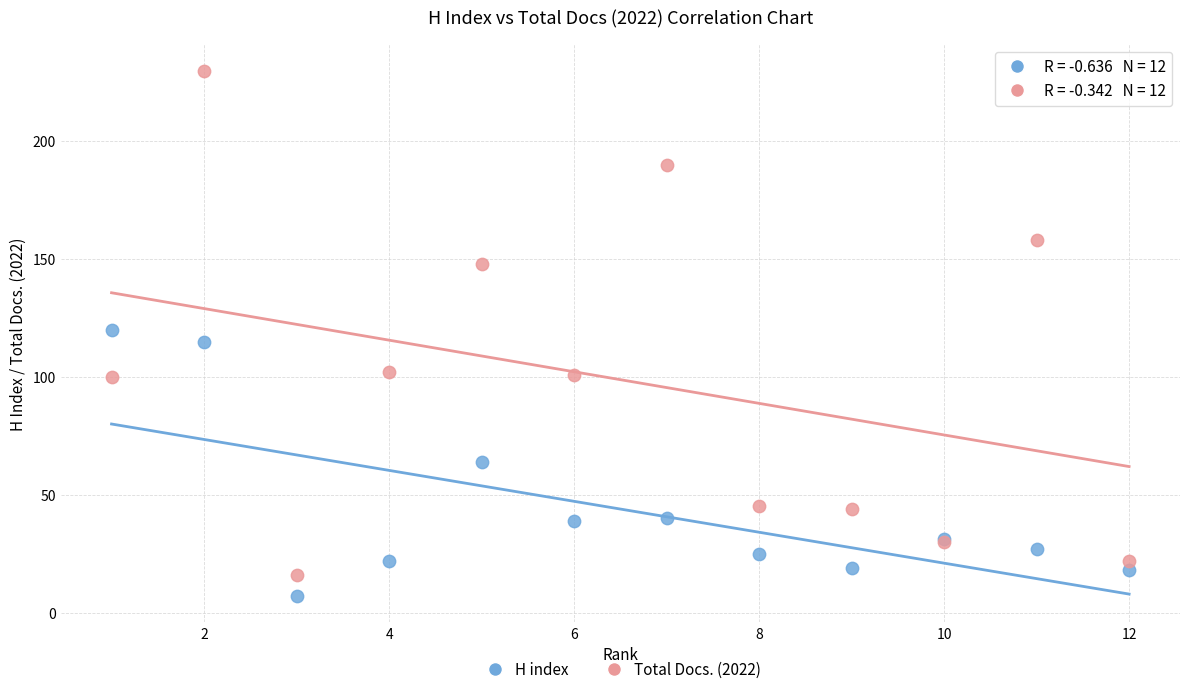

In the Total Docs. (2022) series, what Y value is closest to 123?

102